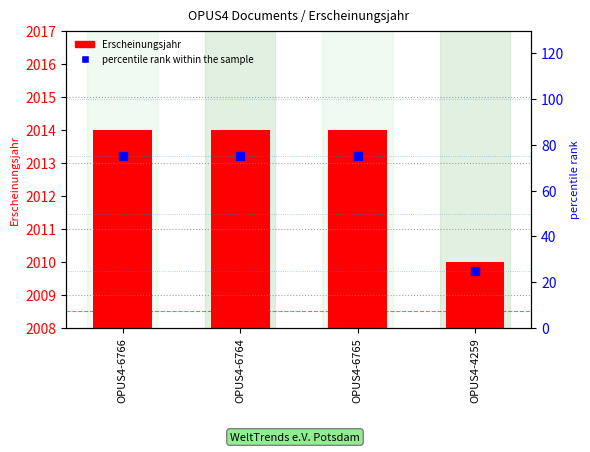

Is the value of Erscheinungsjahr at OPUS4-4259 greater than the value of percentile rank within the sample at OPUS4-4259?

Yes